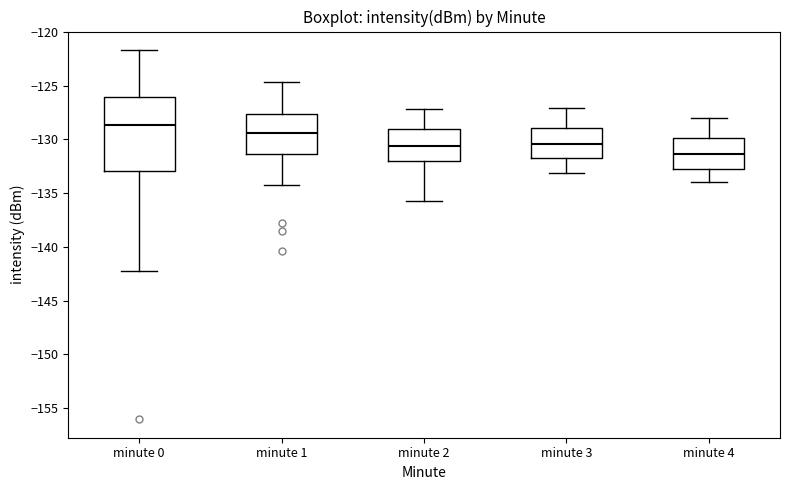

Comparing the boxes themselves (not the whiskers), which one is the tallest?

minute 0